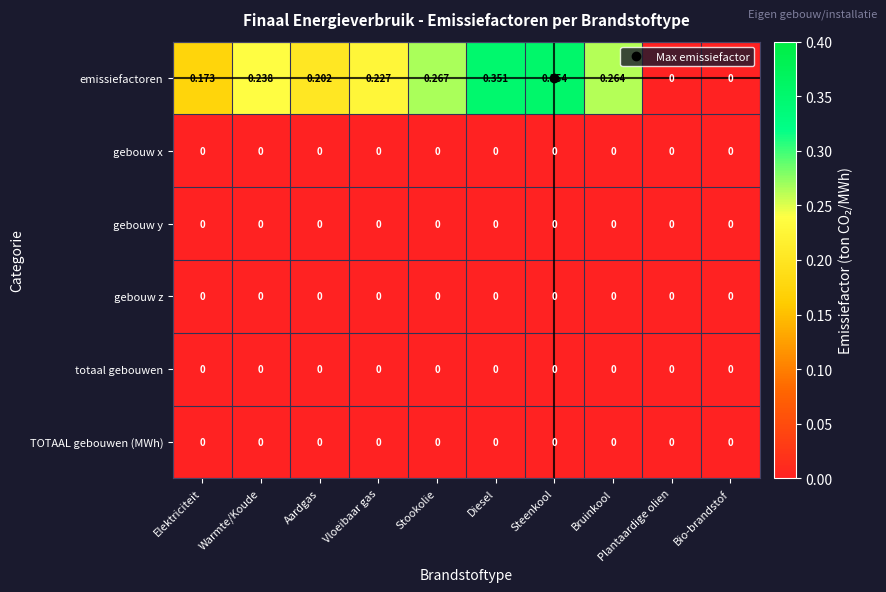

At which category is the sum across all series the highest?

Steenkool